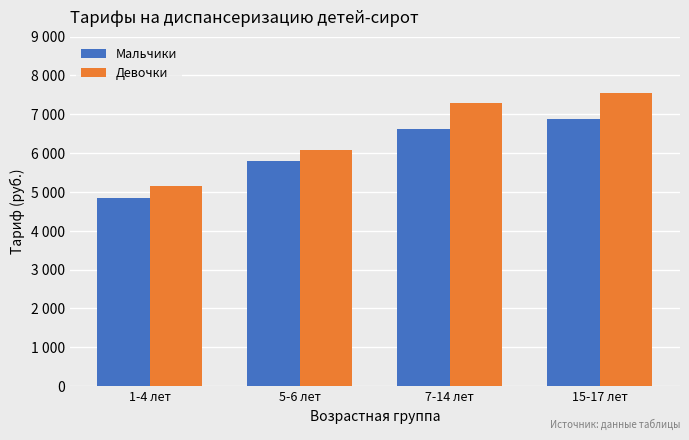

Rank the series by their average value, from lowest to highest.

Мальчики, Девочки